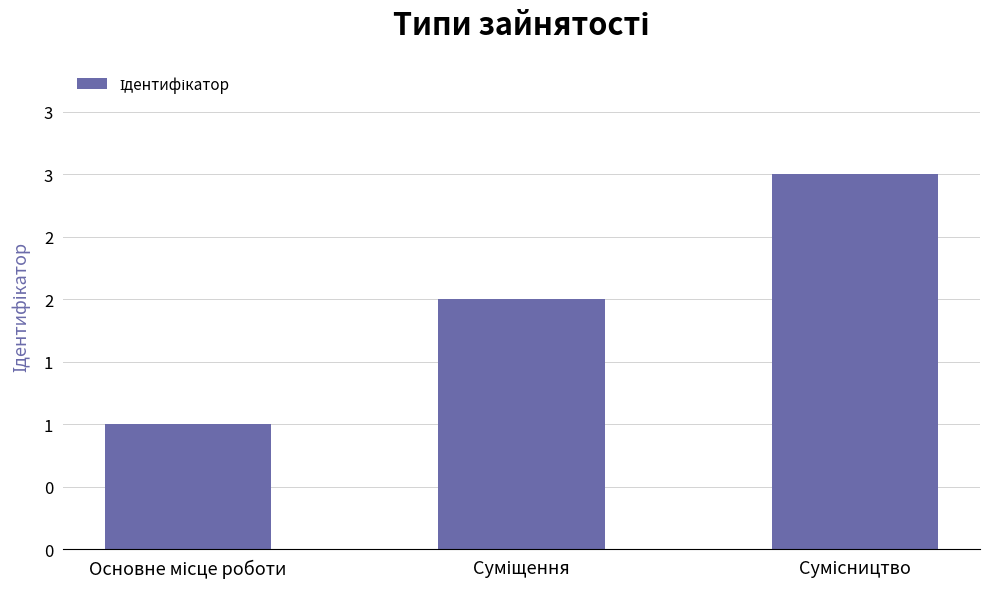

Reading left to right, what are all the values shown in this chart?

Основне місце роботи=1	Суміщення=2	Сумісництво=3